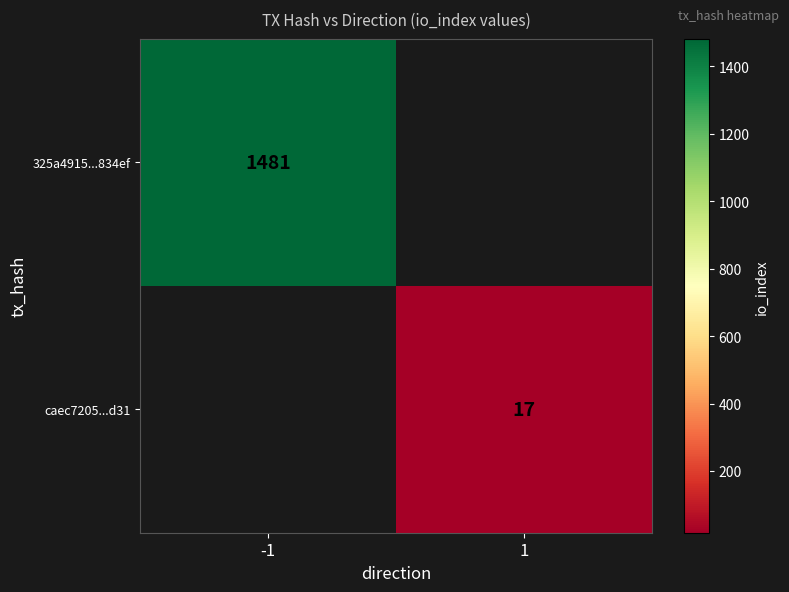

True or false: caec7205...d31 has a value of 27 at 1.

False